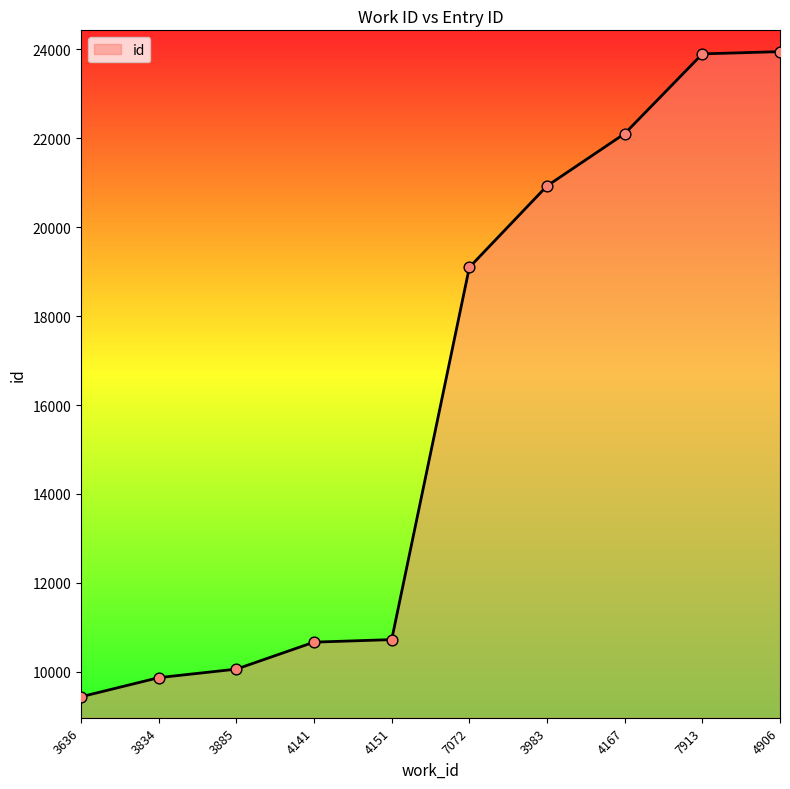

What is the change in value from 3834 to 4151?

+856